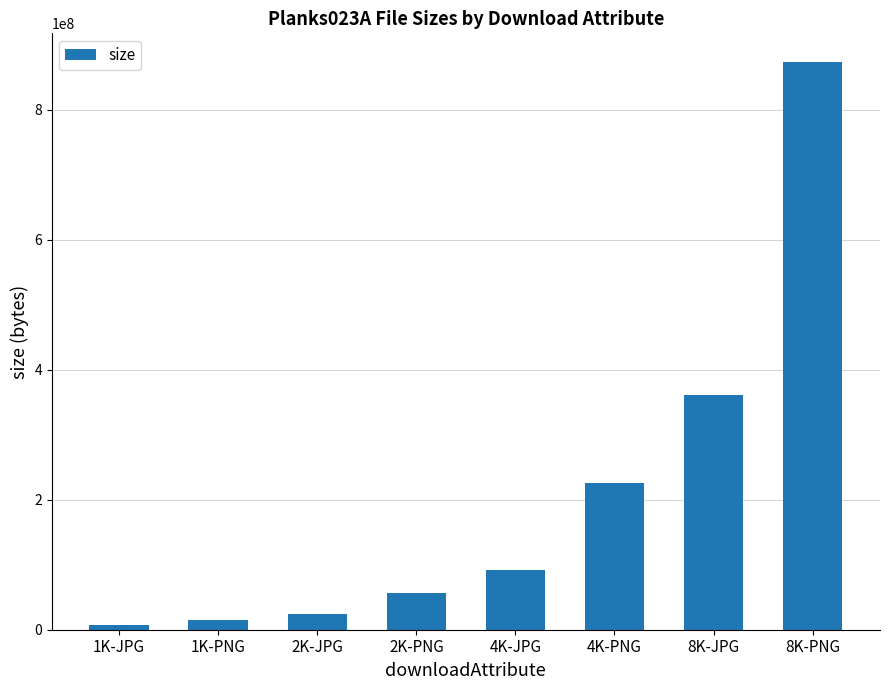

Read the value at 1K-JPG, to the nearest 10.

6691460